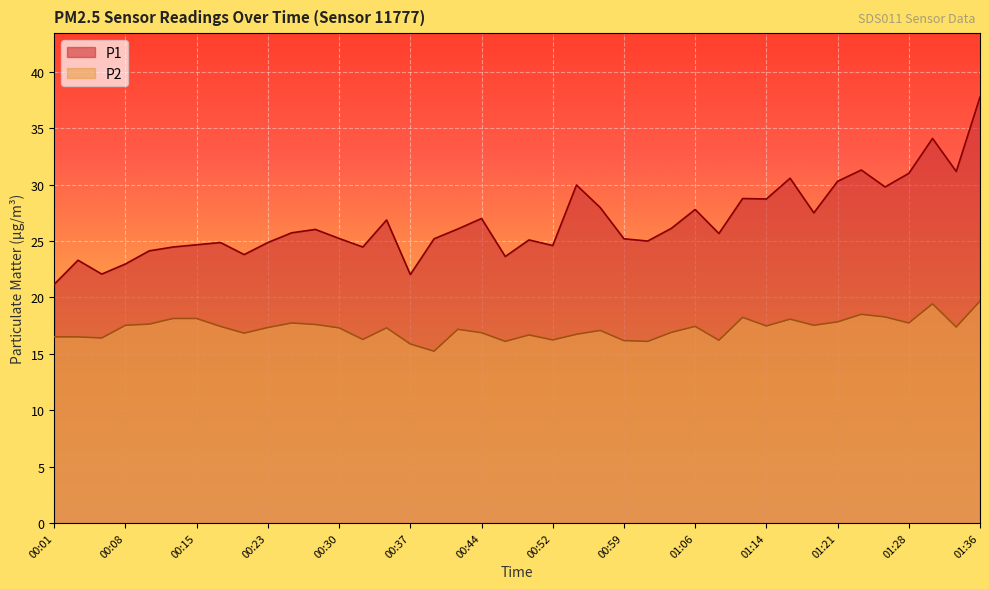

Reading left to right, list all the values displayed in this chart.

P1: 21.2	23.3	22.1	23.0	24.1	24.5	24.7	24.9	23.8	24.9	25.7	26.0	25.2	24.5	26.9	22.0	25.2	26.1	27.0	23.6	25.1	24.6	30.0	28.0	25.2	25.0	26.1	27.8	25.7	28.8	28.7	30.6	27.5	30.3	31.3	29.8	31.0	34.1	31.2	37.8
P2: 16.5	16.5	16.4	17.5	17.6	18.1	18.1	17.4	16.8	17.3	17.7	17.6	17.3	16.3	17.3	15.9	15.2	17.2	16.9	16.1	16.7	16.2	16.7	17.1	16.2	16.1	16.9	17.4	16.2	18.2	17.5	18.1	17.5	17.8	18.5	18.3	17.7	19.4	17.4	19.7